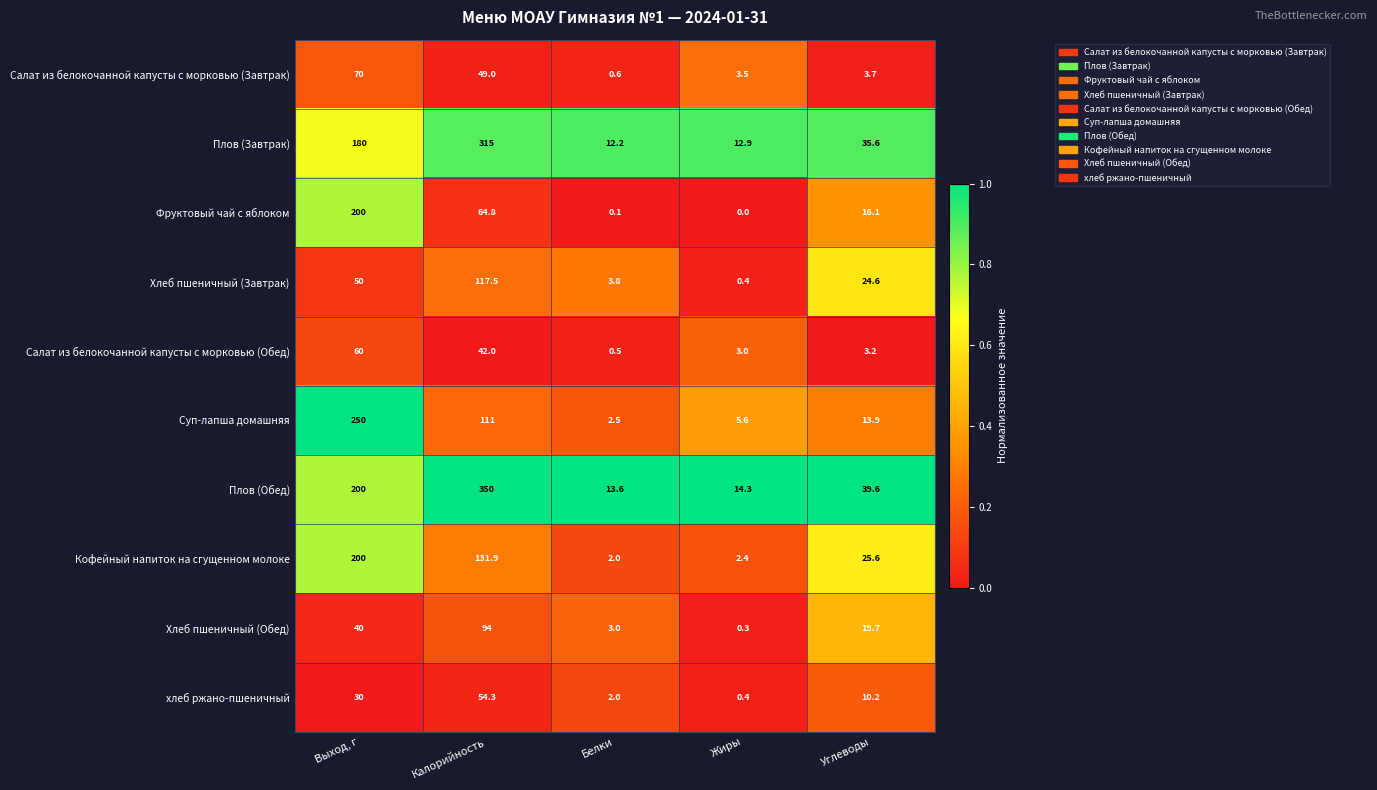

What is the total value across all series at Белки?

40.3